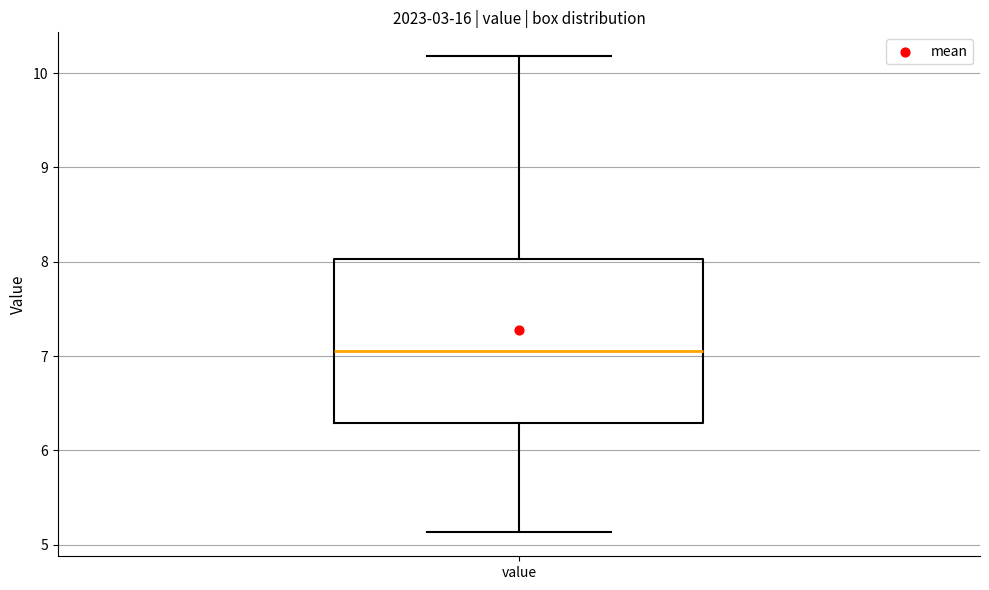

Read this box plot against the y-axis: the position of the median line, the range covered by the box, and the ends of both whiskers. The values are not printed on the chart, so give them approximately, as read against the axis.

median 7.1, box 6.3 to 8.0, whiskers 5.1 to 10.2